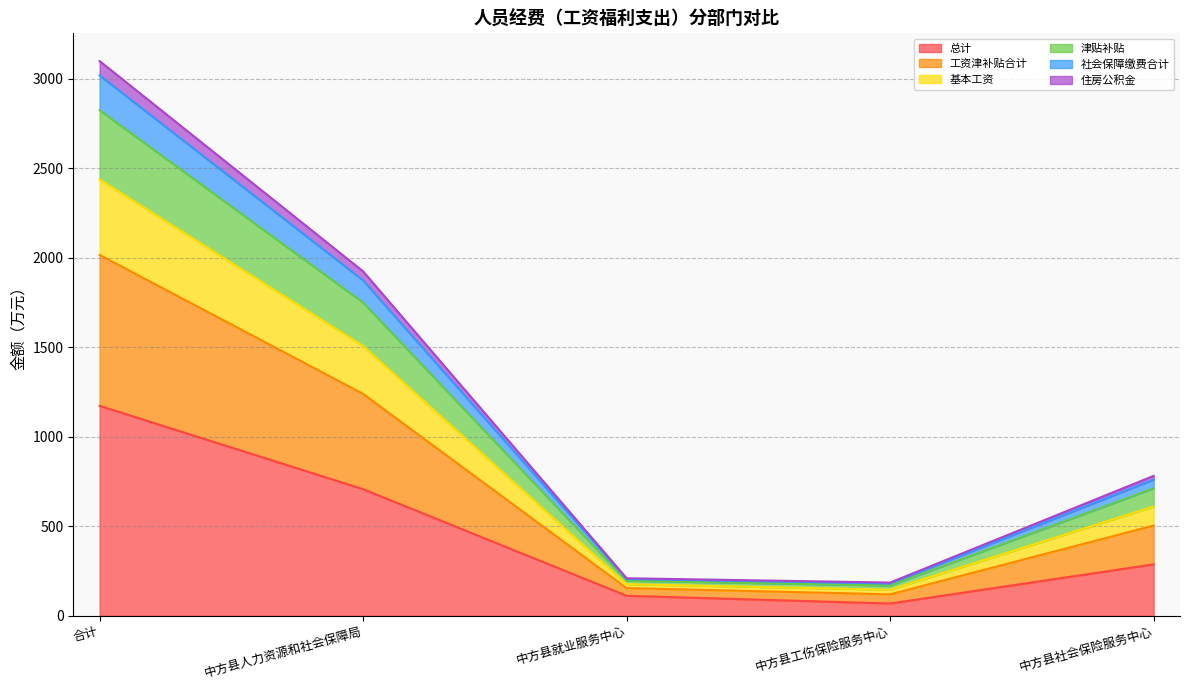

What are all the series names shown in the legend?

总计, 工资津补贴合计, 基本工资, 津贴补贴, 社会保障缴费合计, 住房公积金